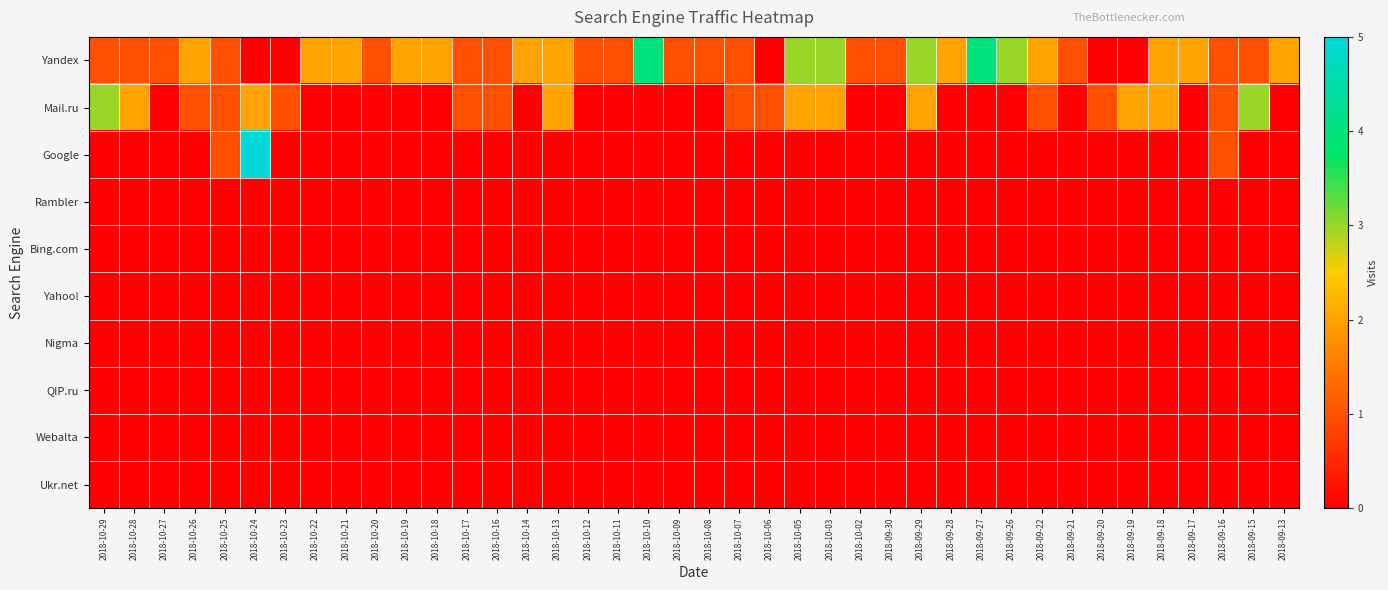

How many distinct data groups are displayed?

10